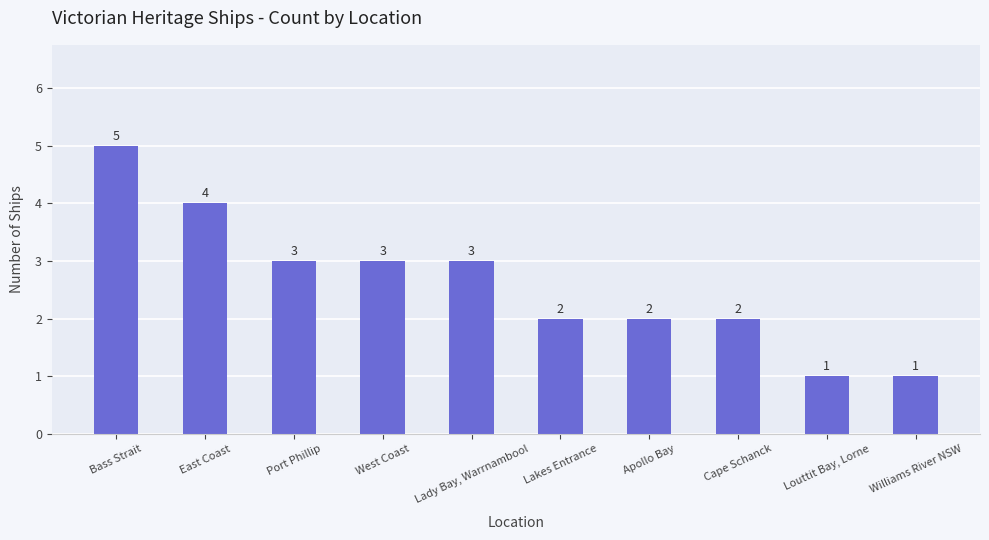

Reading left to right, list all the values displayed in this chart.

5	4	3	3	3	2	2	2	1	1